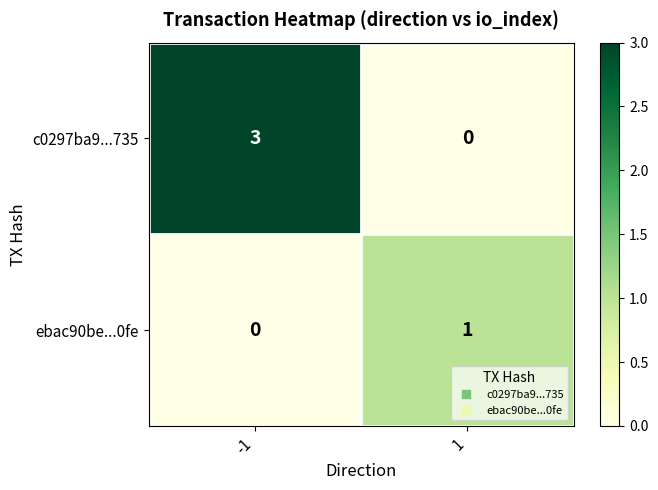

How many categories are shown in the chart?

2